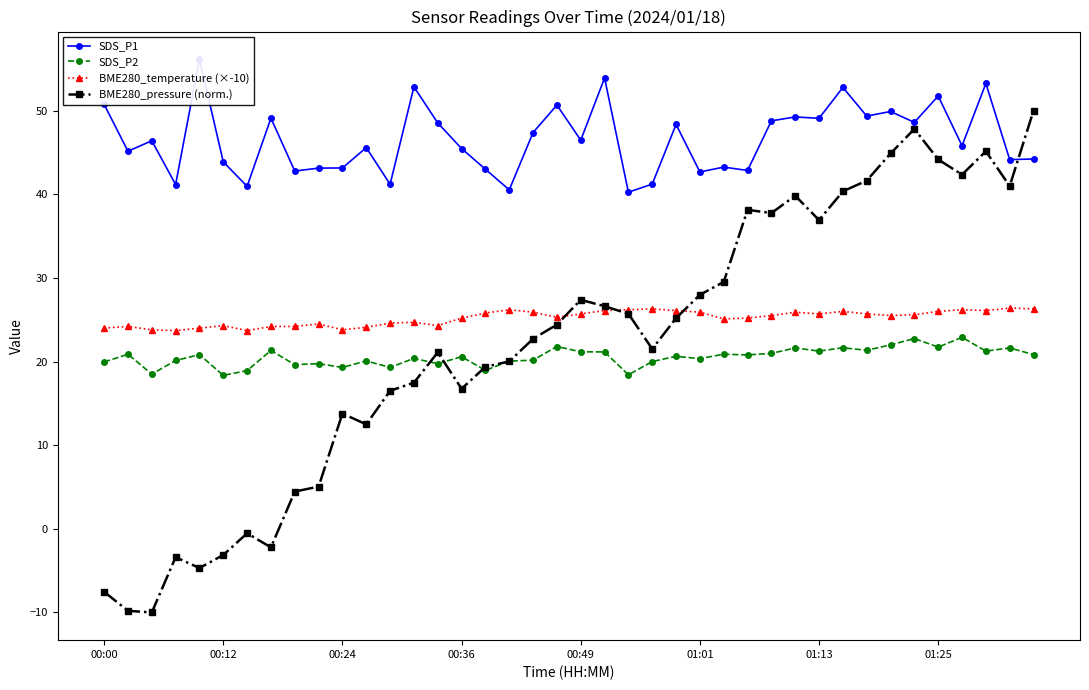

How many lines are shown in the chart?

4